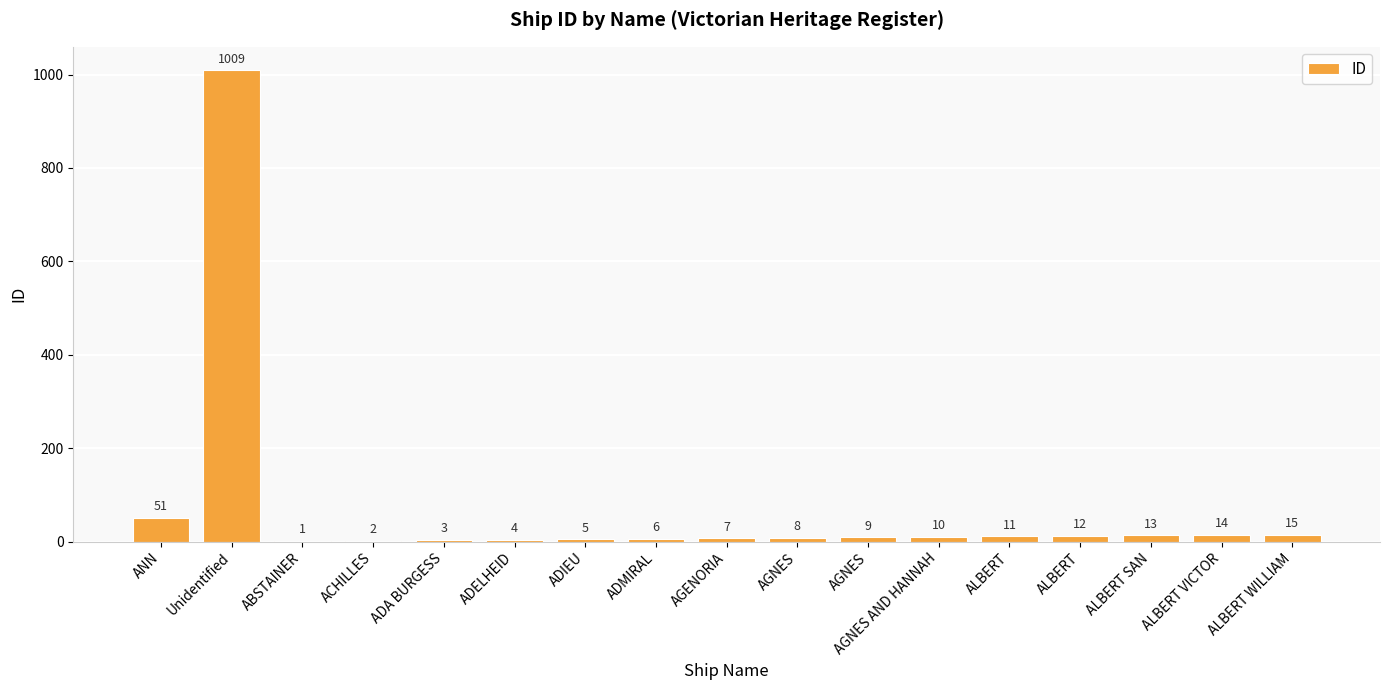

Reading left to right, transcribe all the data shown in this chart.

51	1009	1	2	3	4	5	6	7	8	9	10	11	12	13	14	15